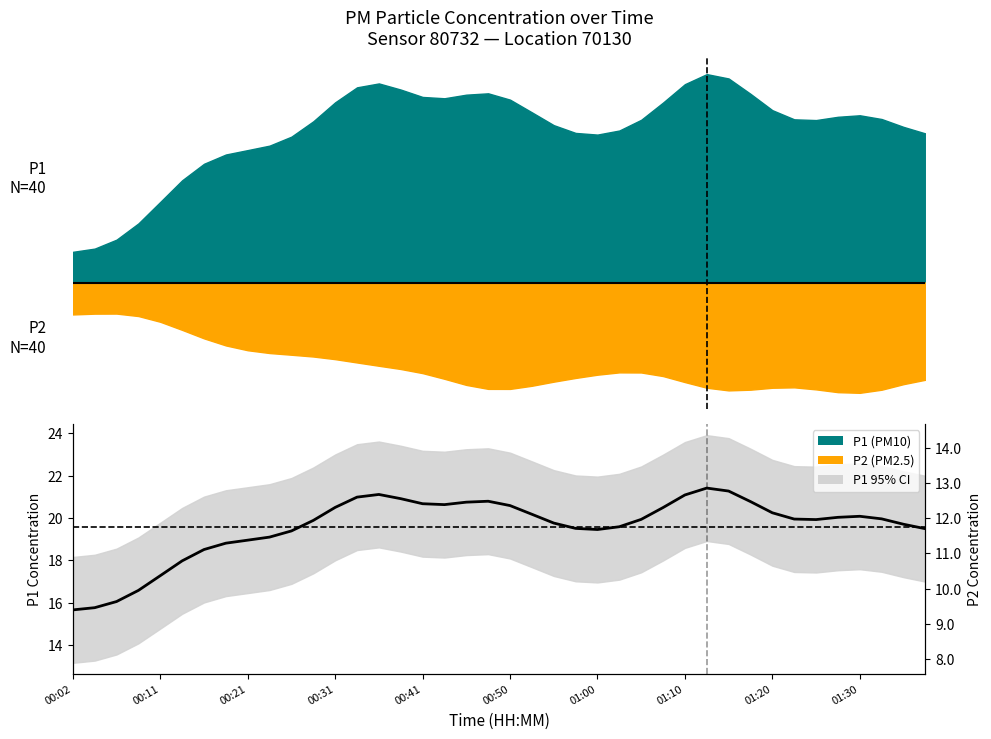

Where is the first local minimum?

17